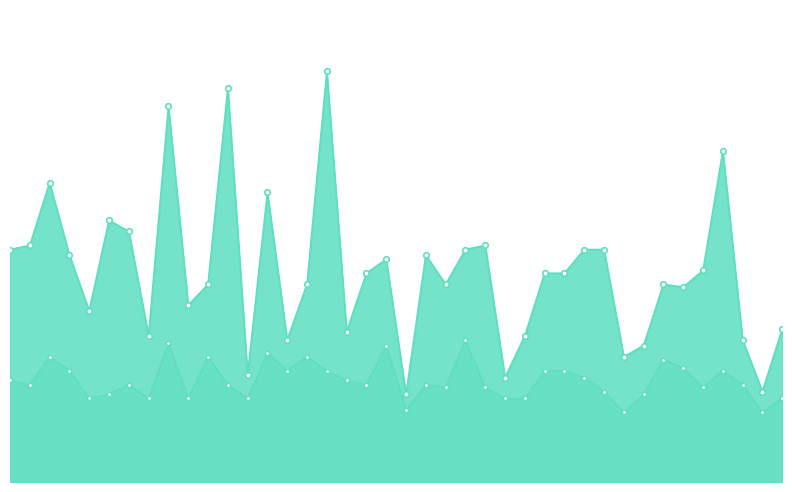

What is the smallest value displayed?

0.5